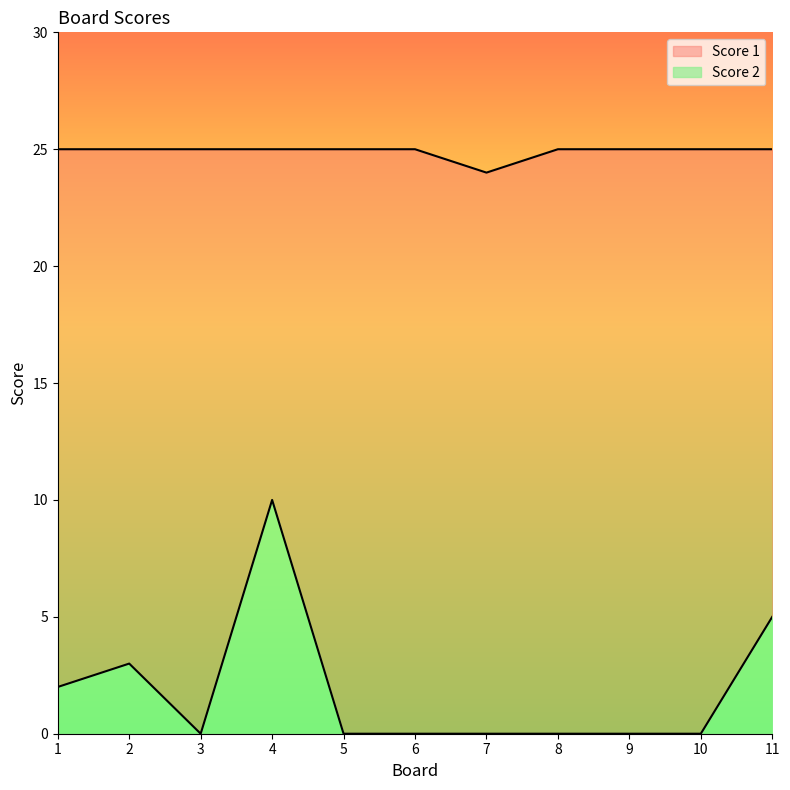

What is the sum of all Score 1 values?

274